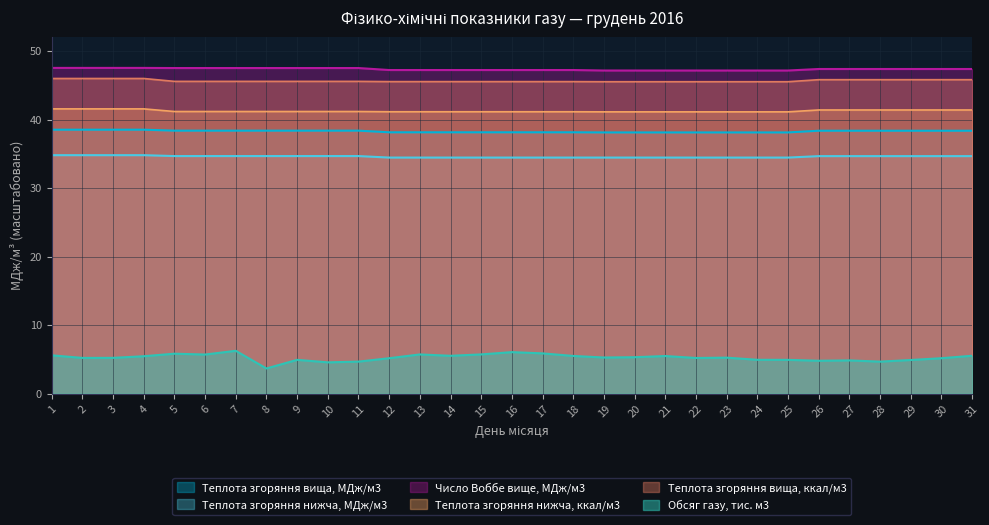

Is the value of Теплота згоряння нижча, ккал/м3 at 21 greater than the value of Теплота згоряння вища, МДж/м3 at 26?

Yes